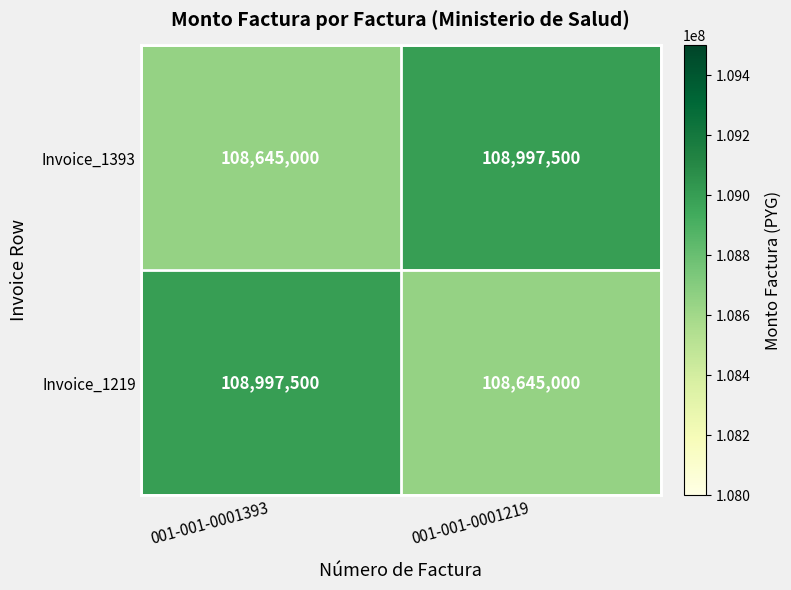

What is the difference between the maximum and minimum values in the Invoice_1393 series?

352500